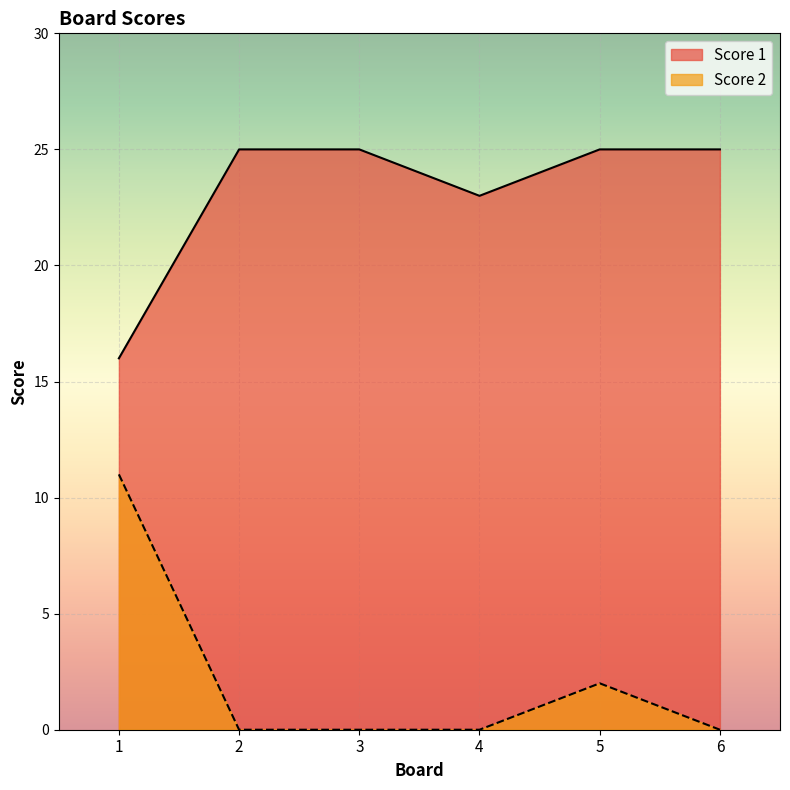

Reading left to right, transcribe all the data shown in this chart.

Score 1: 16	25	25	23	25	25
Score 2: 11	0	0	0	2	0